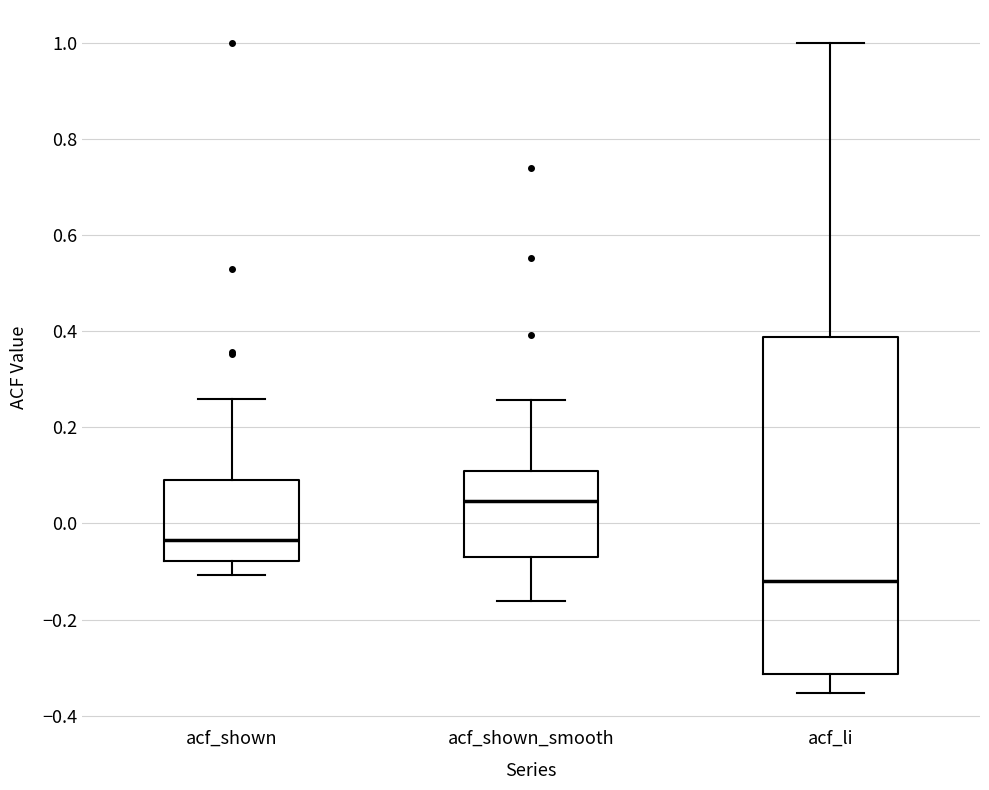

Reading left to right, read every box against the y-axis: the position of its median line, the range the box covers, and the ends of its whiskers. The values are not printed on the chart, so give them approximately, as read against the axis.

acf_shown: median -0.04, box -0.08 to 0.10, whiskers -0.10 to 0.26
acf_shown_smooth: median 0.04, box -0.06 to 0.10, whiskers -0.16 to 0.26
acf_li: median -0.12, box -0.32 to 0.38, whiskers -0.36 to 1.00